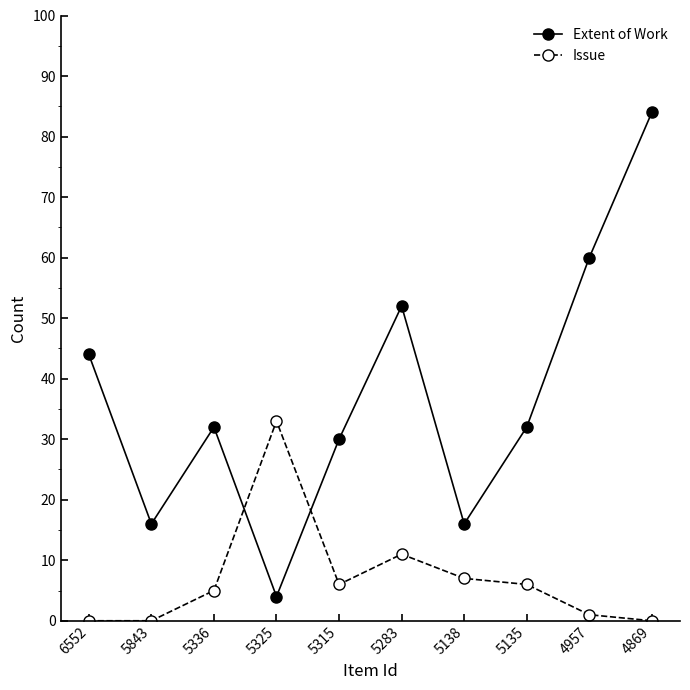

After their last crossing, which series has the higher values: Extent of Work or Issue?

Extent of Work